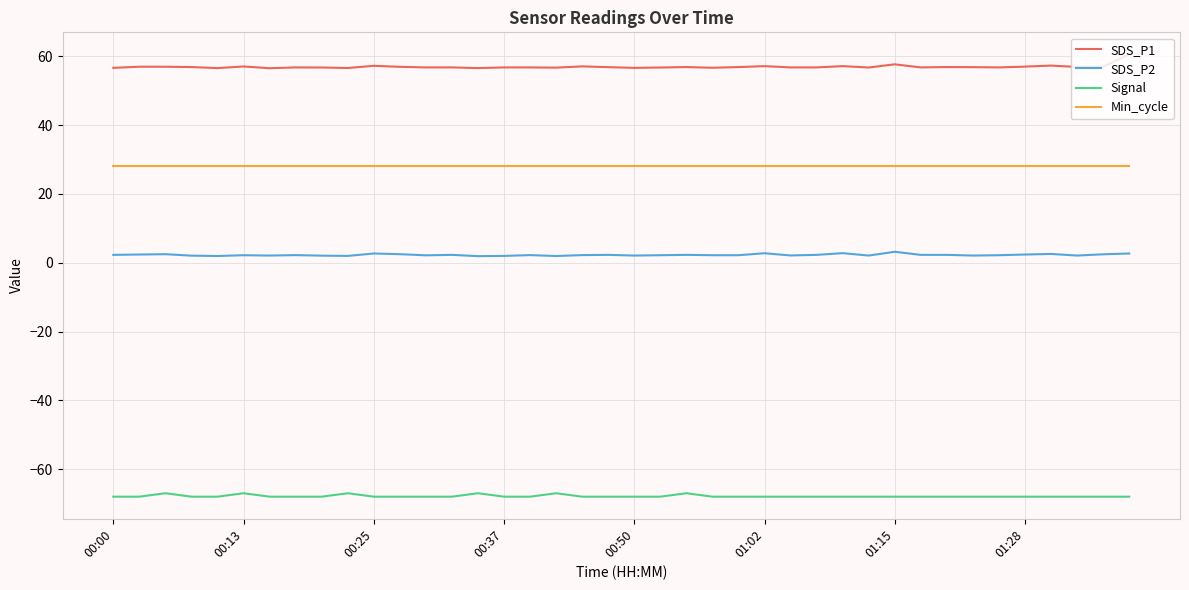

What is the greatest value displayed?

60.6